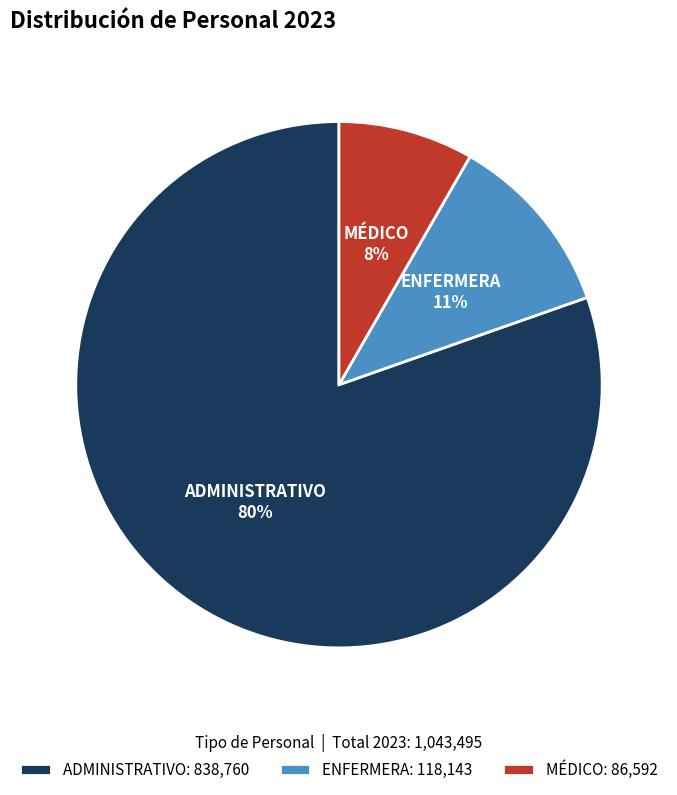

To the nearest percent, what is the average slice percentage?

33%